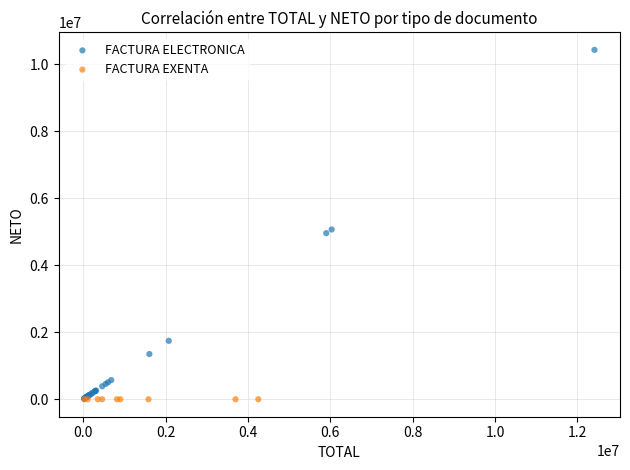

Which series contains the highest Y value?

FACTURA ELECTRONICA